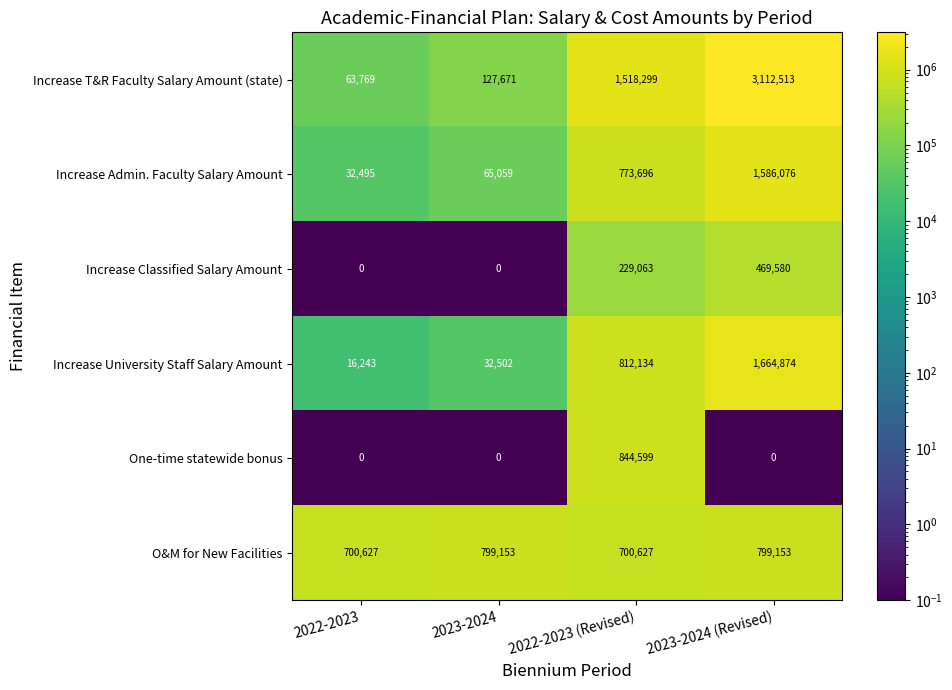

What is the maximum value shown in the chart?

3112513